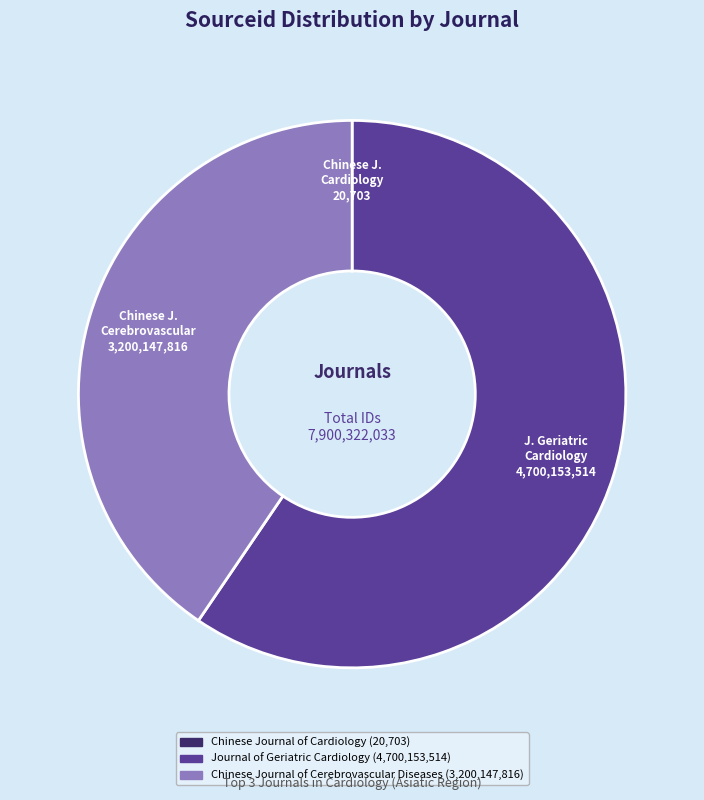

Is there a majority slice in this chart?

Yes